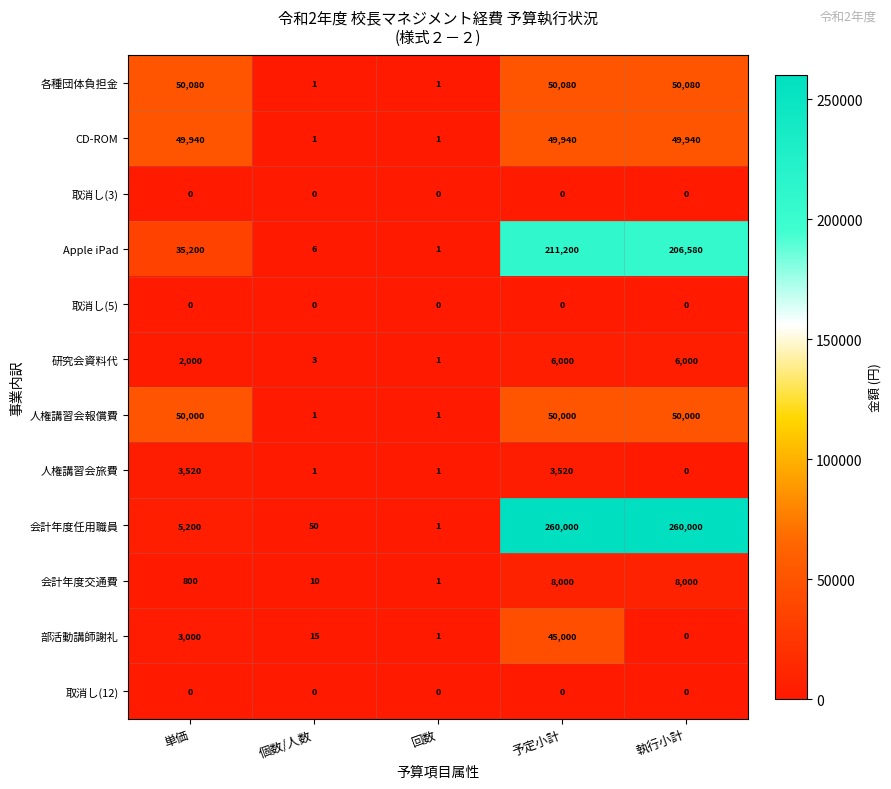

The 人権講習会報償費 series shows 1 at 回数. True or false?

True